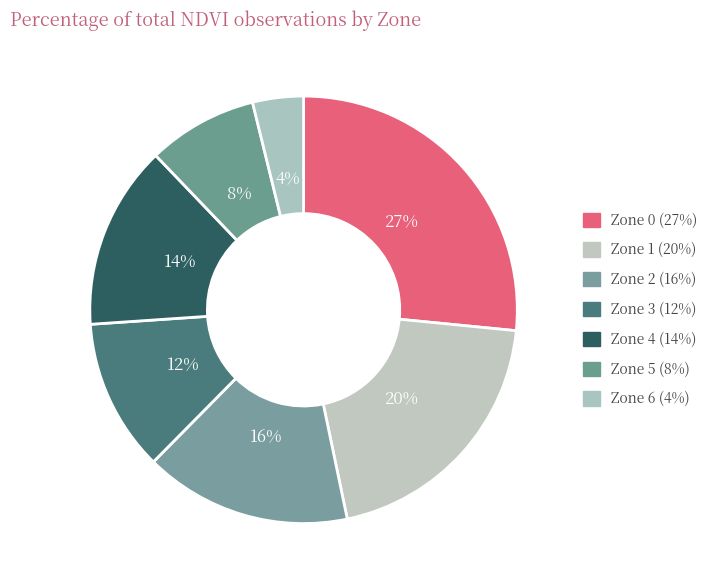

What percentage do Zone 0 and Zone 5 together represent?

34.9%